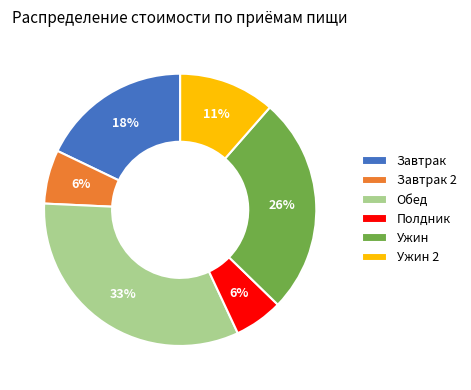

True or false: Ужин accounts for 26% of the total.

True